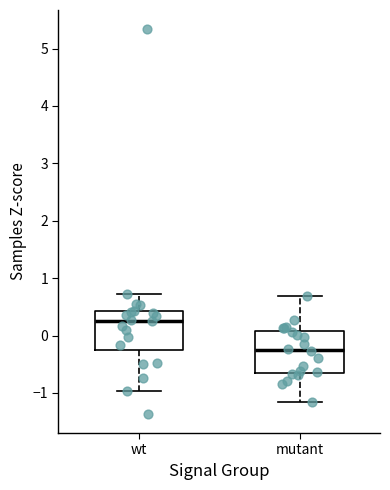

Where does the upper whisker of the box for mutant end on the y-axis? The values are not printed on the chart, so give them approximately, as read against the axis.

0.7